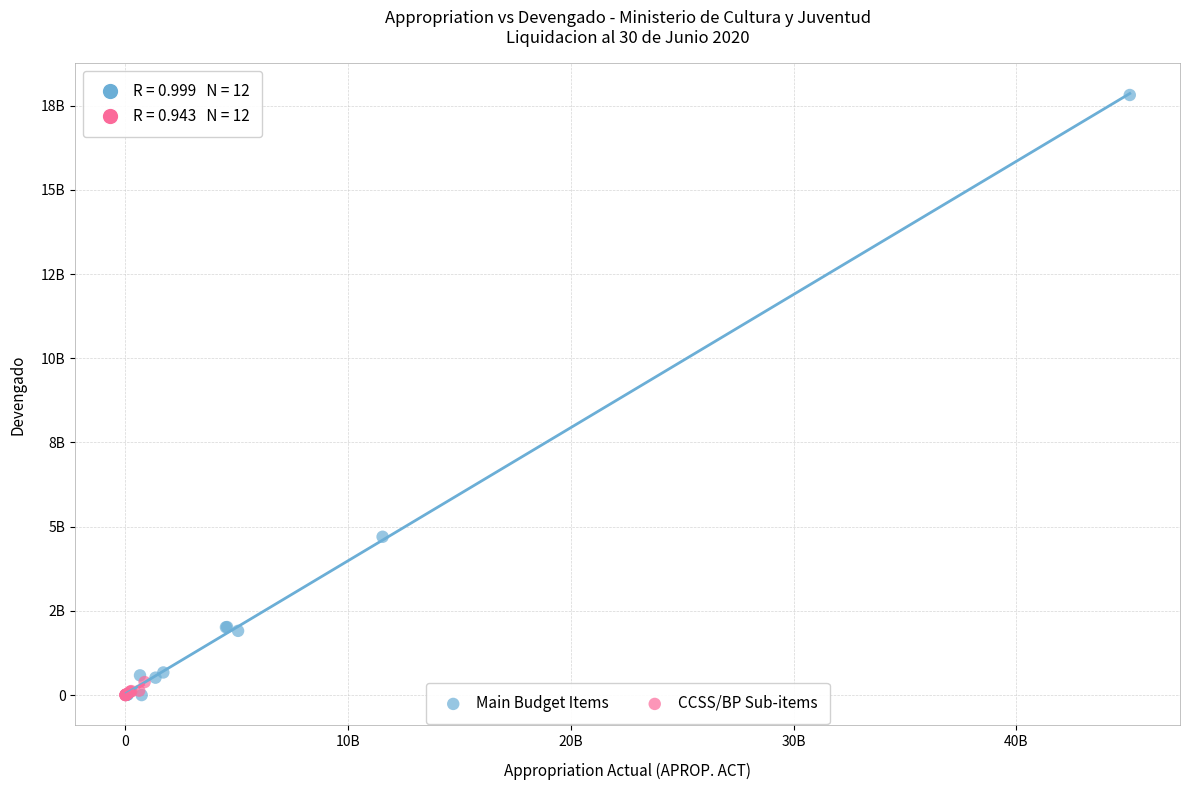

Which series contains the highest Y value?

Main Budget Items